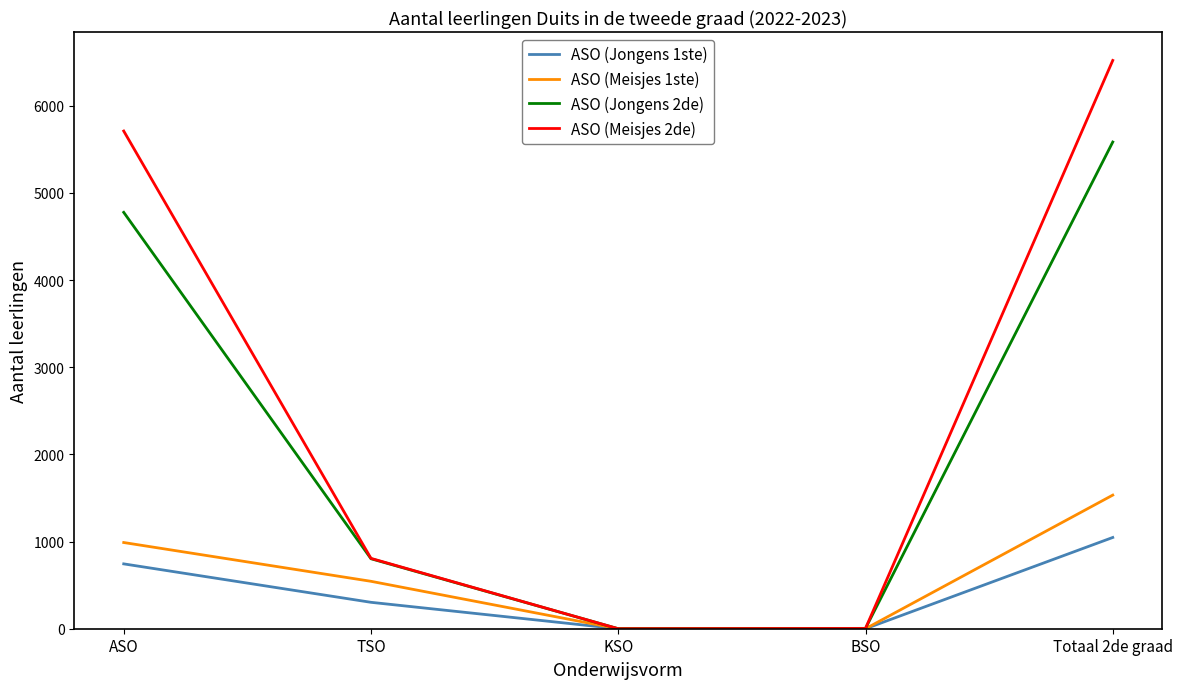

Rank the series by their maximum value, from highest to lowest.

ASO (Meisjes 2de), ASO (Jongens 2de), ASO (Meisjes 1ste), ASO (Jongens 1ste)